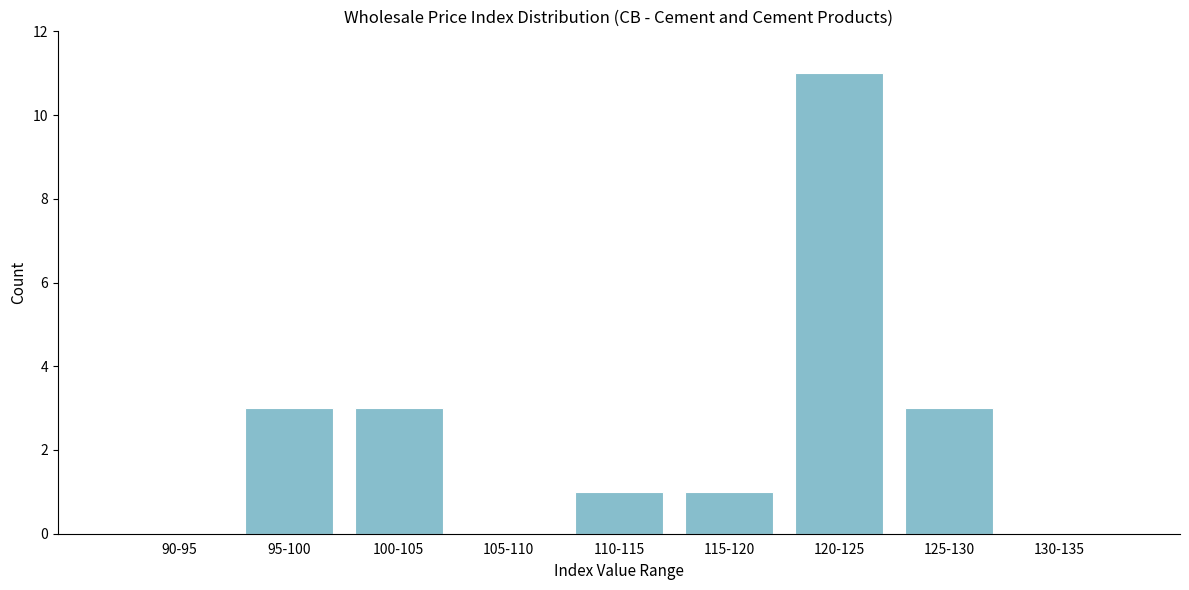

Reading left to right, extract all data points from this chart.

90-95=0	95-100=3	100-105=3	105-110=0	110-115=1	115-120=1	120-125=11	125-130=3	130-135=0